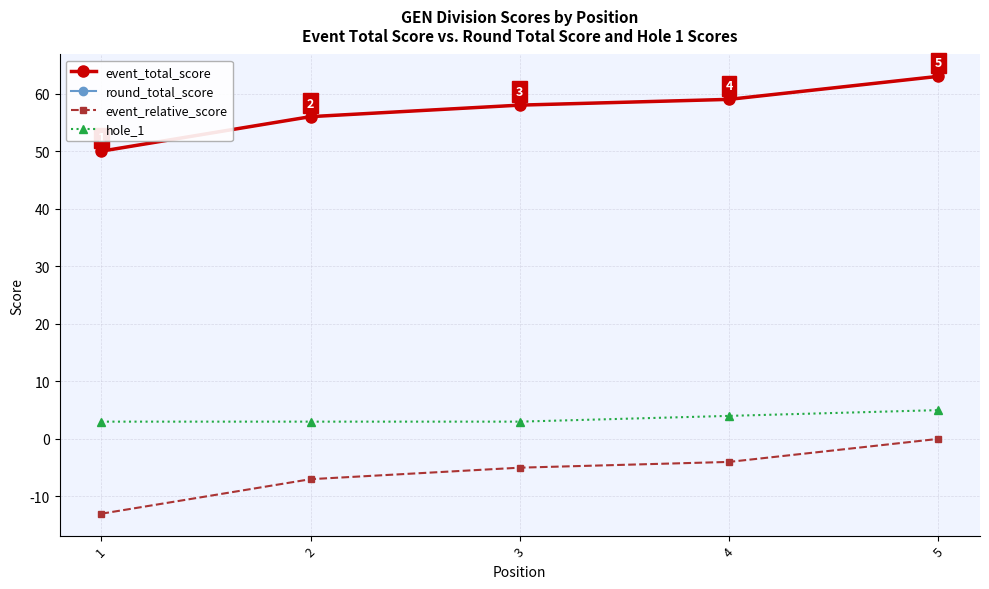

Reading left to right, transcribe all the data shown in this chart.

event_total_score: 1=50	2=56	3=58	4=59	5=63
round_total_score: 1=50	2=56	3=58	4=59	5=63
event_relative_score: 1=-13	2=-7	3=-5	4=-4	5=0
hole_1: 1=3	2=3	3=3	4=4	5=5